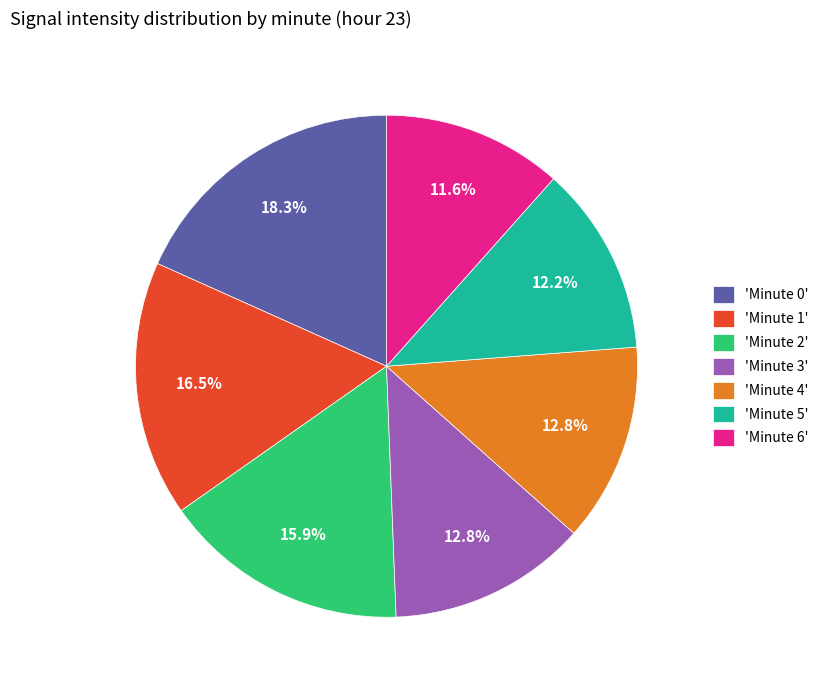

Count the number of slices in the pie.

7